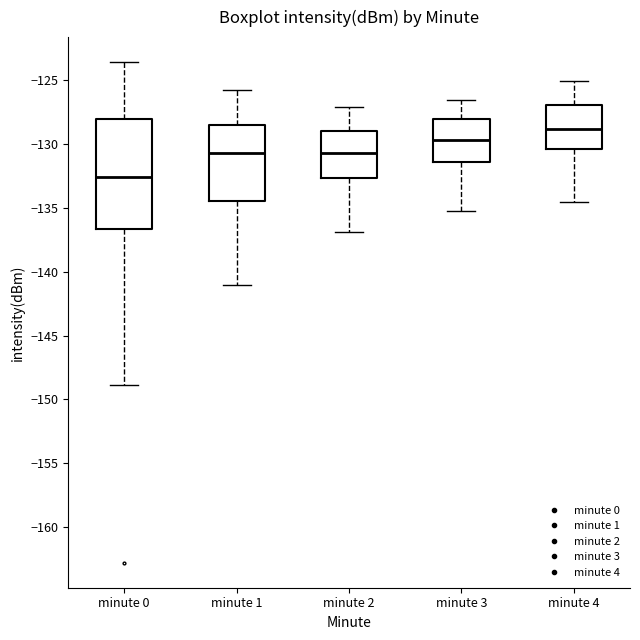

Which box is the tallest, from its lower edge to its upper edge?

minute 0